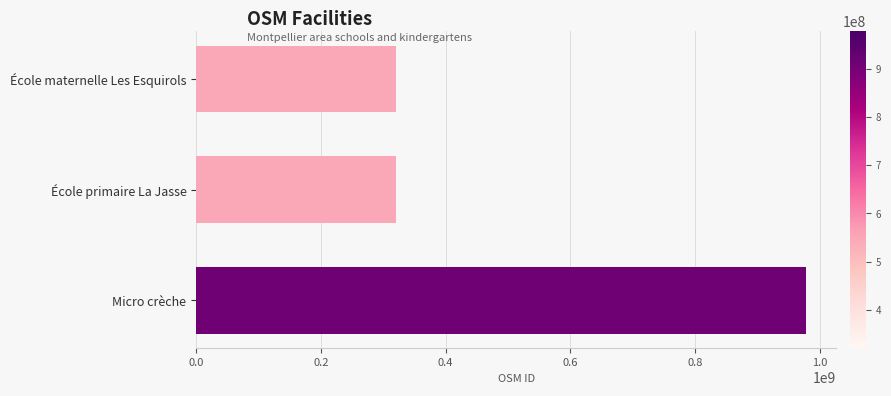

How many bars are there in total?

3